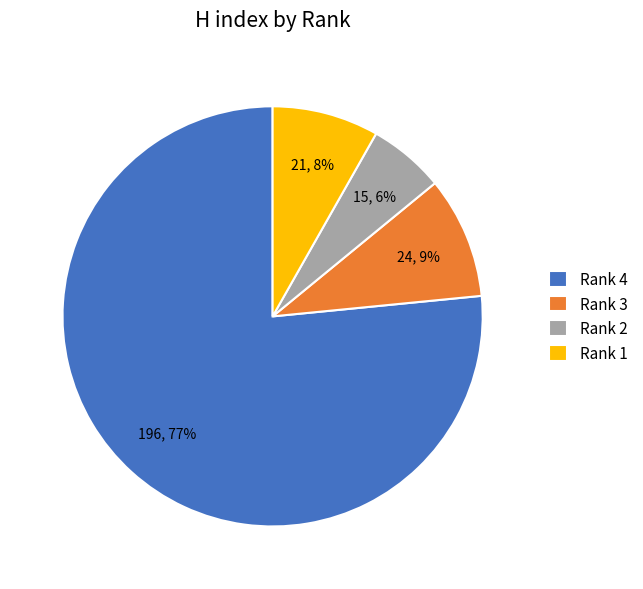

Which has a higher value, Rank 1 or Rank 3?

Rank 3